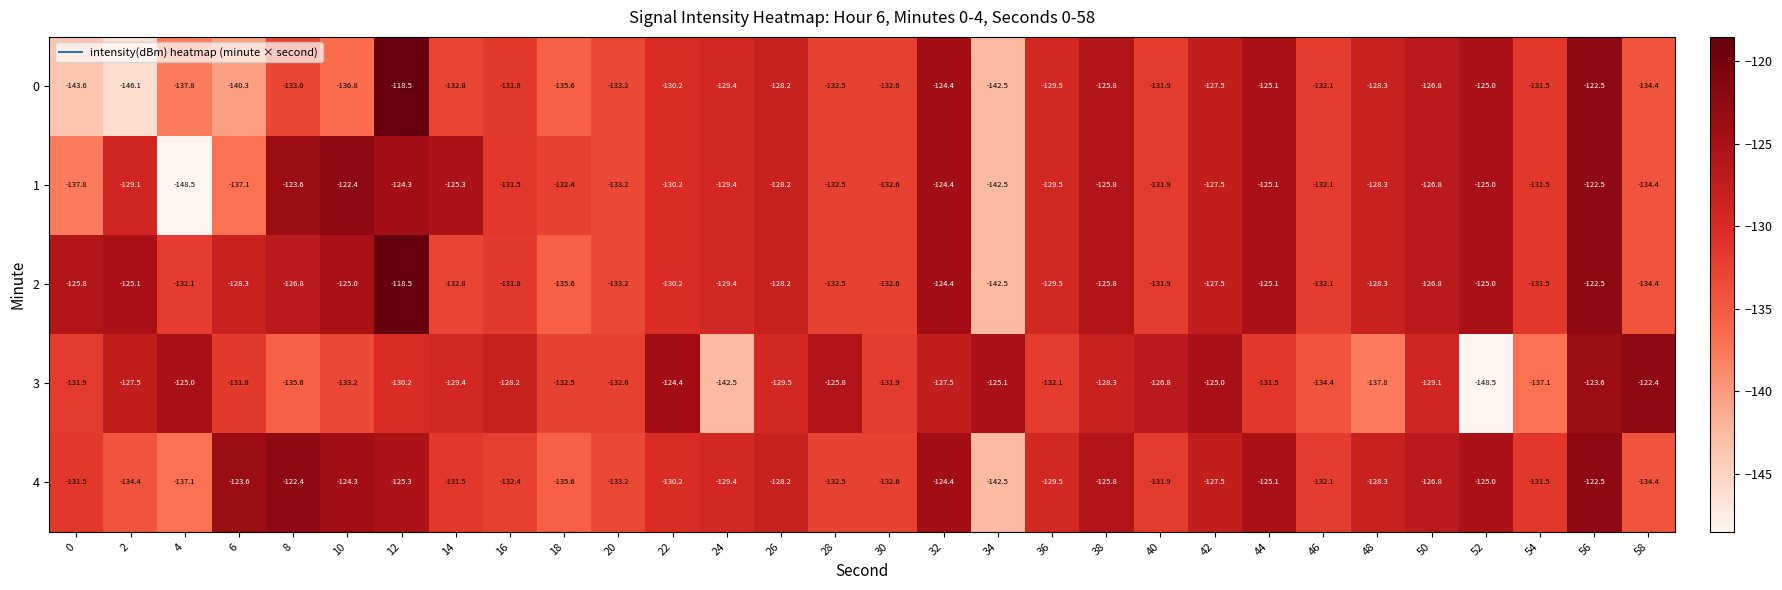

List the series in order of their overall mean, lowest first.

0, 3, 1, 4, 2